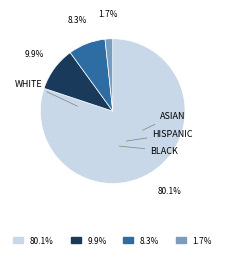

Is there a majority slice in this chart?

Yes